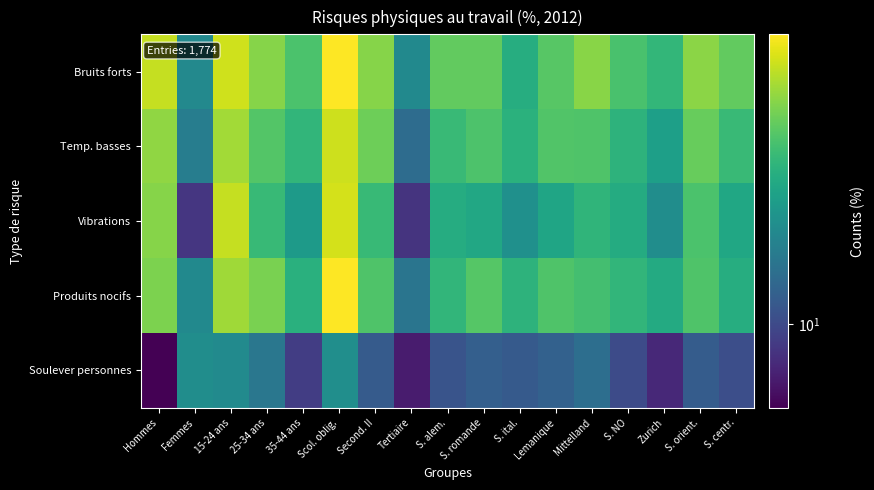

At how many categories does at least one series exceed 6?

17